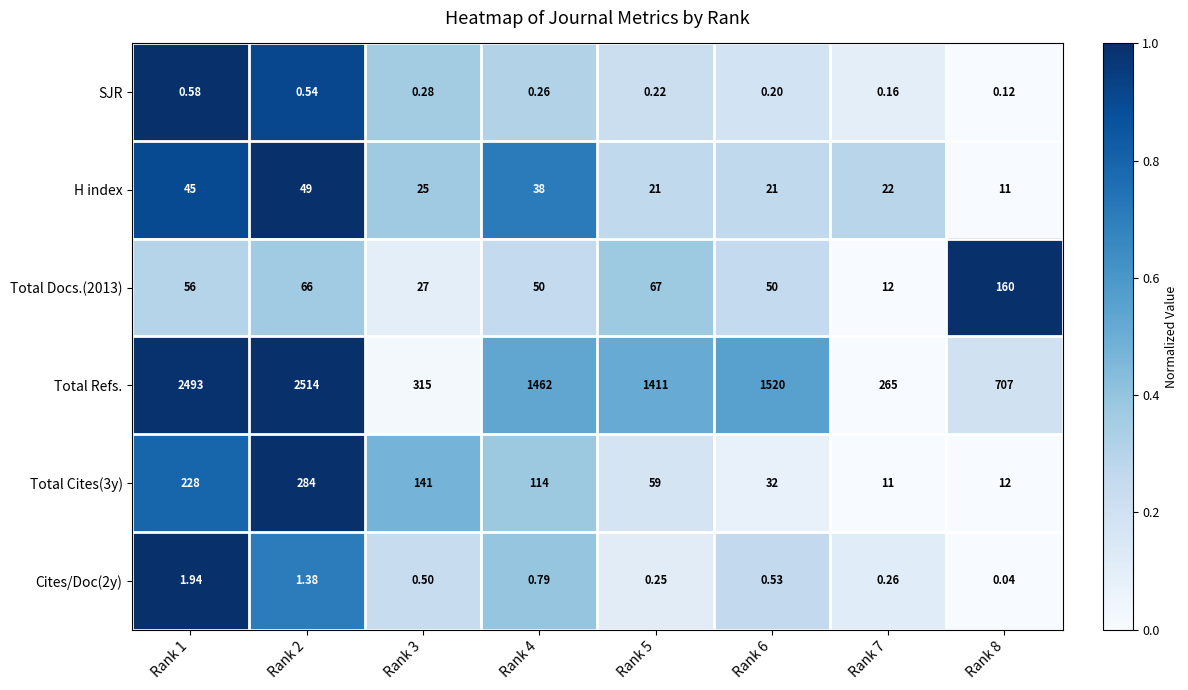

At which category does the chart reach its minimum across all series?

Rank 8